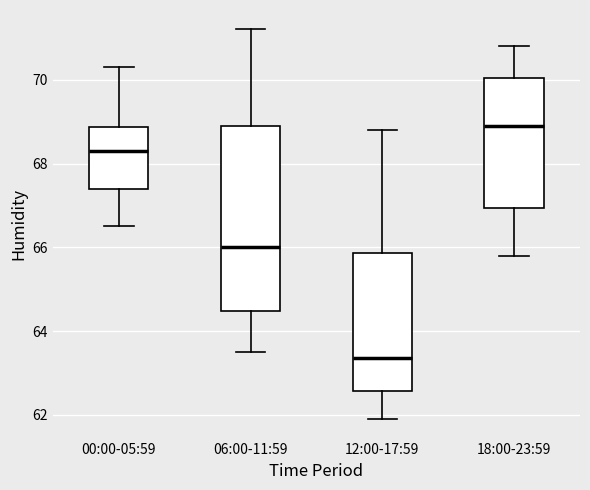

Where is the upper edge of the box for 06:00-11:59 on the y-axis? The values are not printed on the chart, so give them approximately, as read against the axis.

69.0